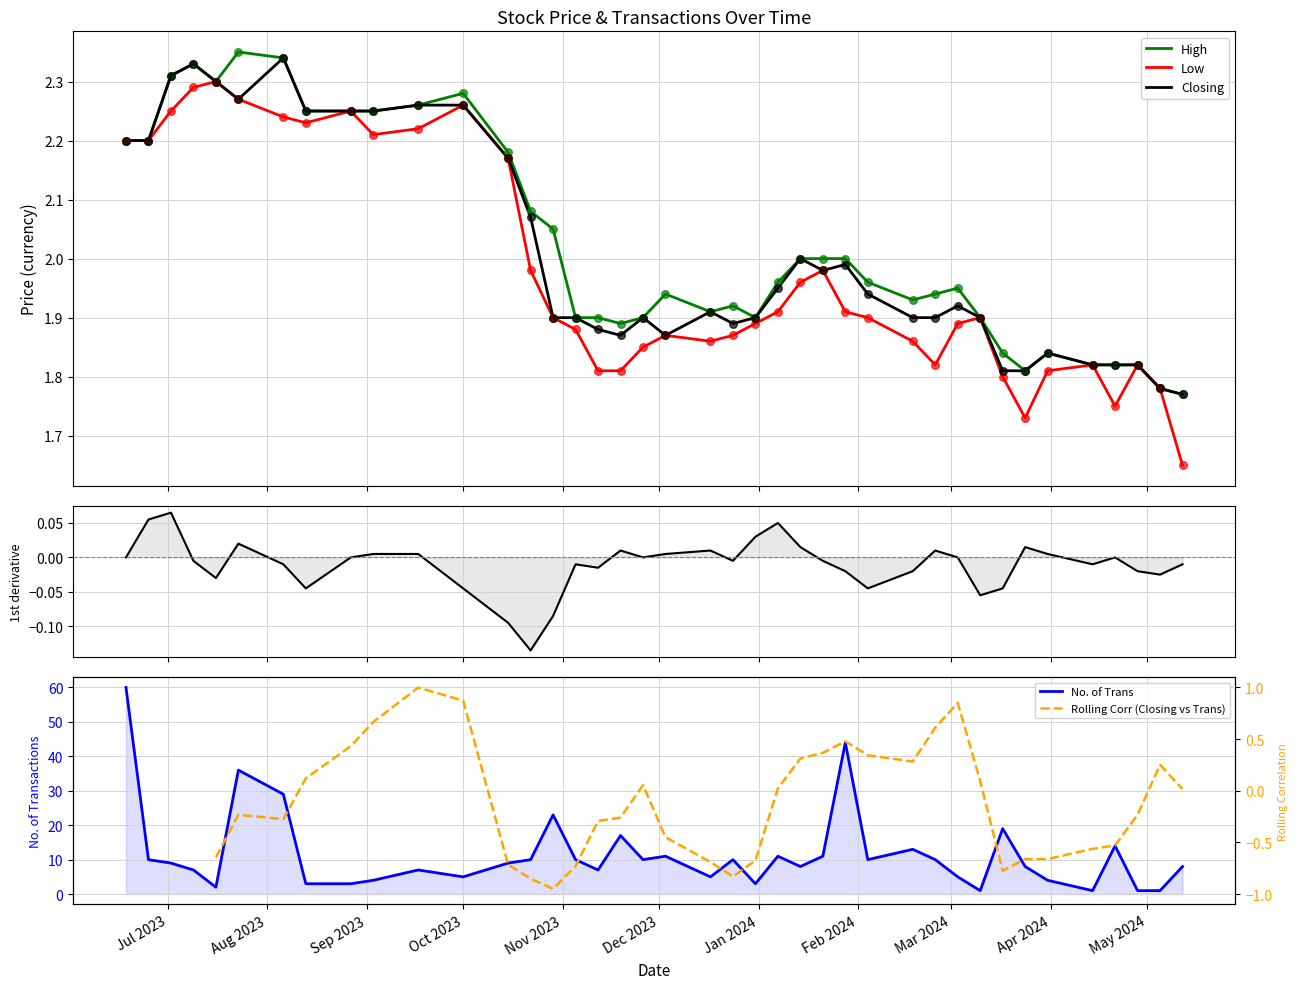

Which series reaches the minimum Y coordinate?

Closing 1st derivative